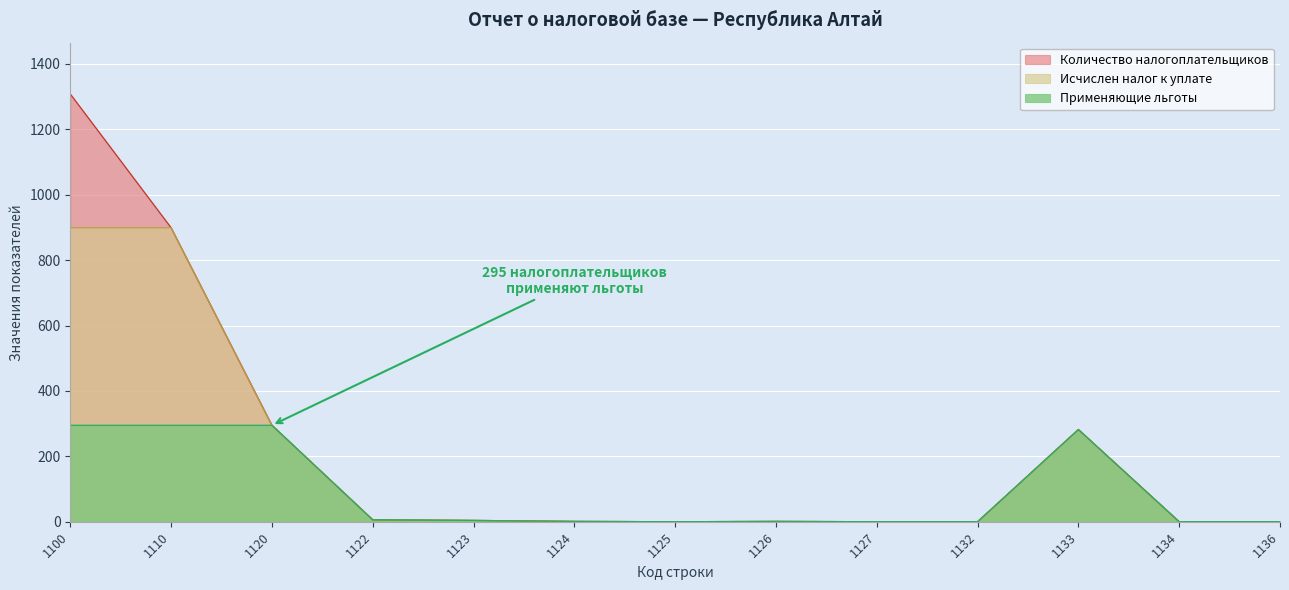

What is the sum of all Количество налогоплательщиков values?

2796